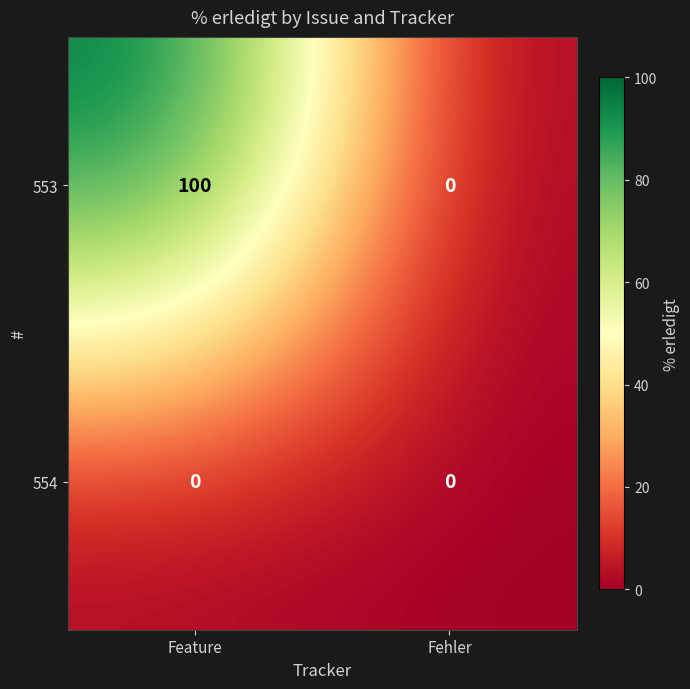

Reading left to right, list all the values displayed in this chart.

553: Feature=100	Fehler=0
554: Feature=0	Fehler=0